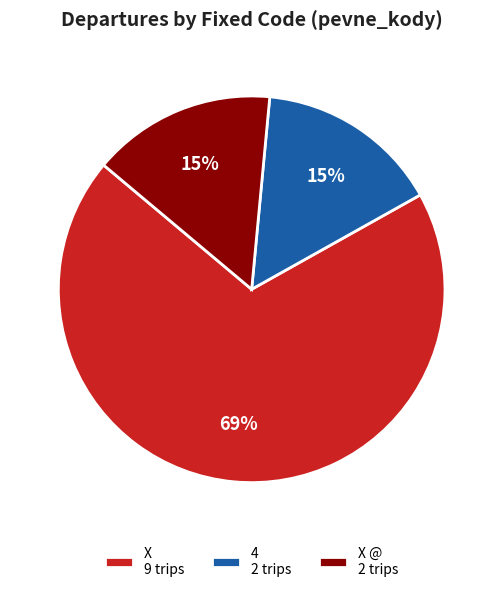

Approximately how many times larger is the value at X @ 2 trips compared to 4 2 trips?

1.0